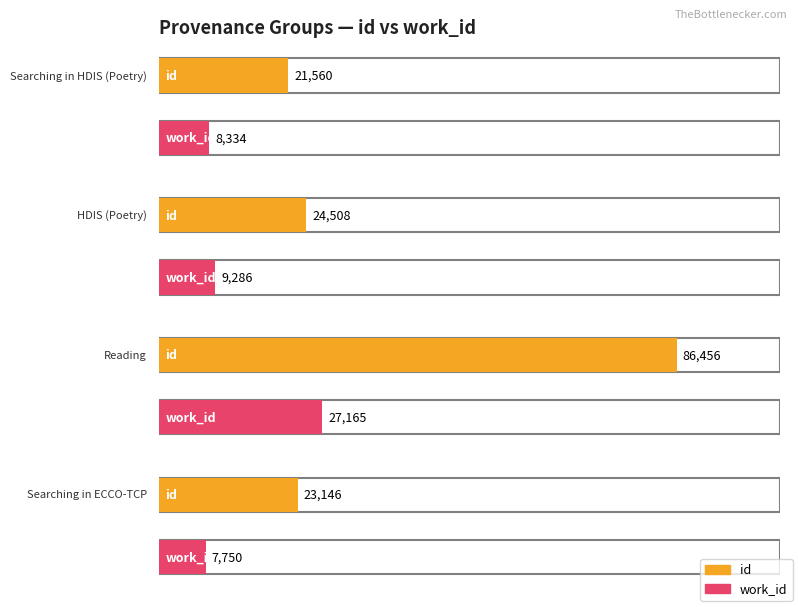

How many bars are there in each group?

2